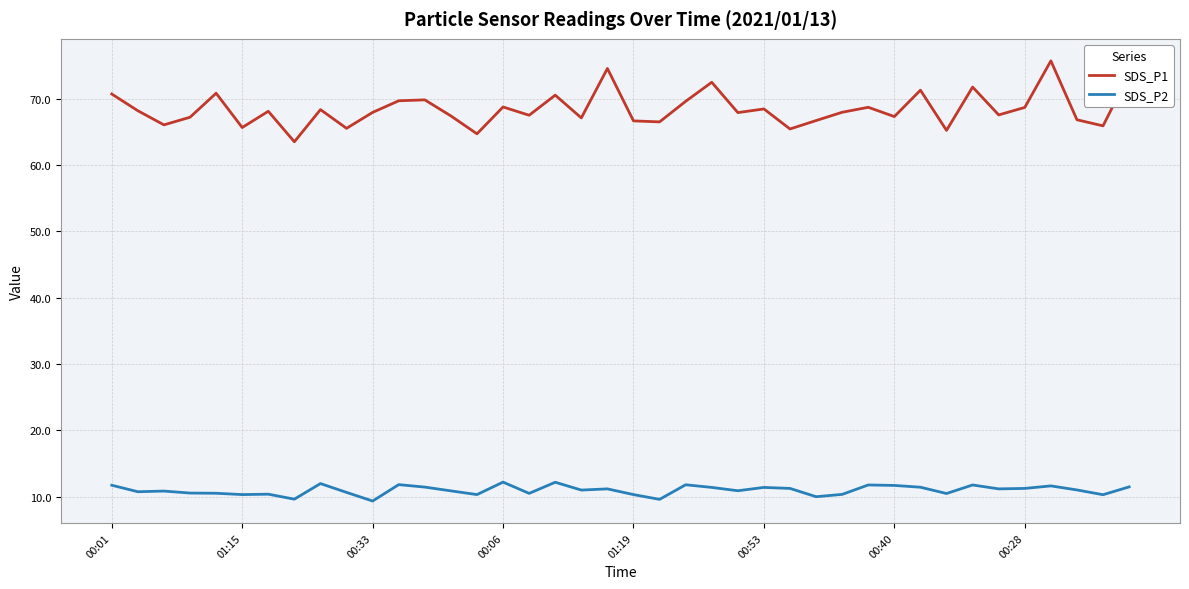

True or false: SDS_P2 and SDS_P1 intersect in this chart.

False